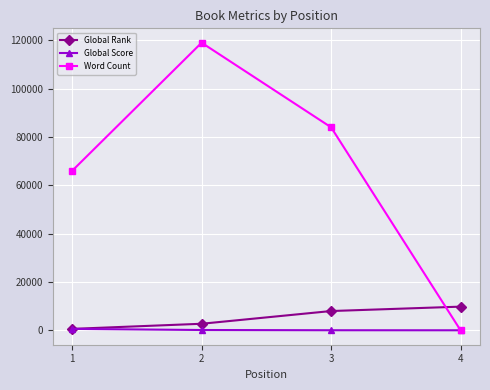

Rank the categories by Global Rank value from lowest to highest.

1, 2, 3, 4